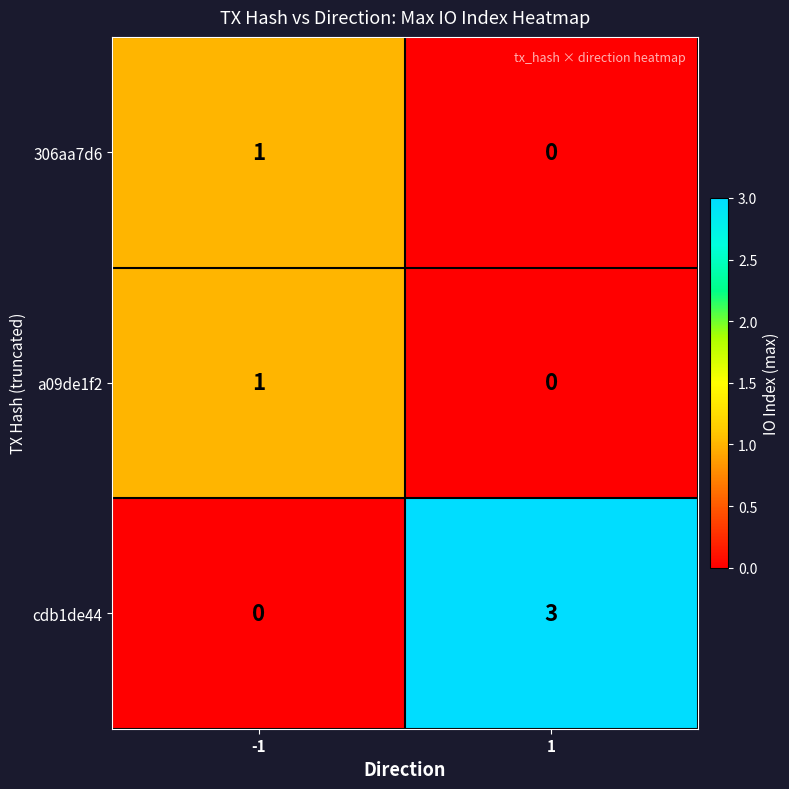

Is the value of a09de1f2 at -1 greater than the value of 306aa7d6 at 1?

Yes